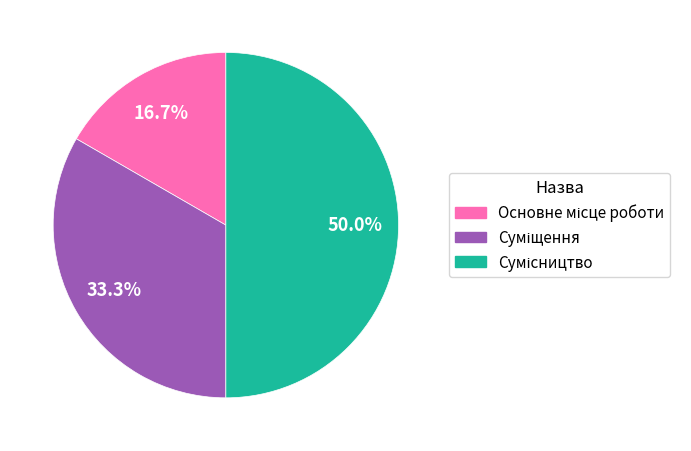

Count the number of slices in the pie.

3